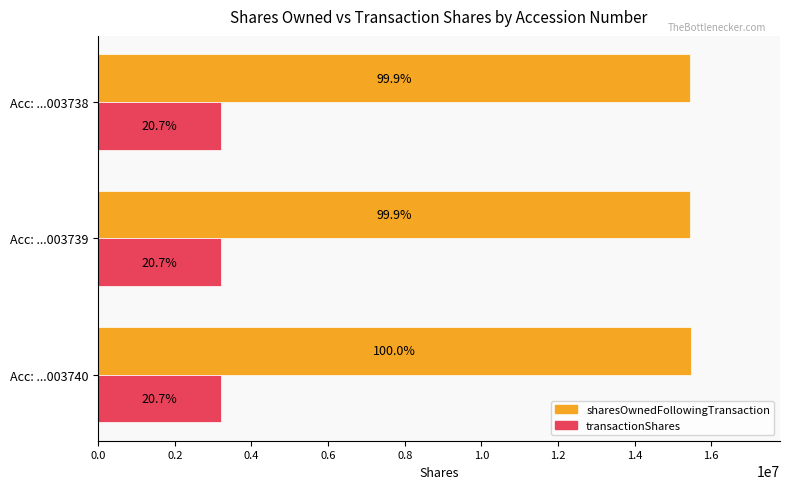

What are all the series names shown in the legend?

sharesOwnedFollowingTransaction, transactionShares